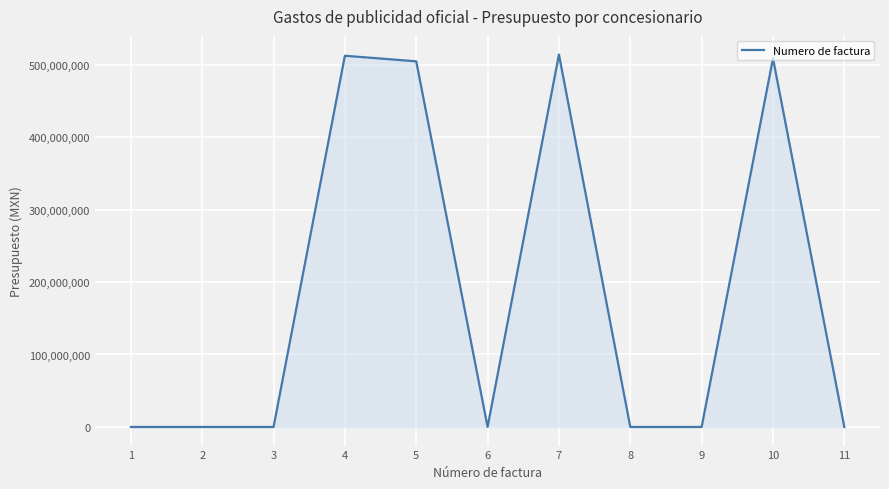

Is it true that the value at 7 is 676616501?

False